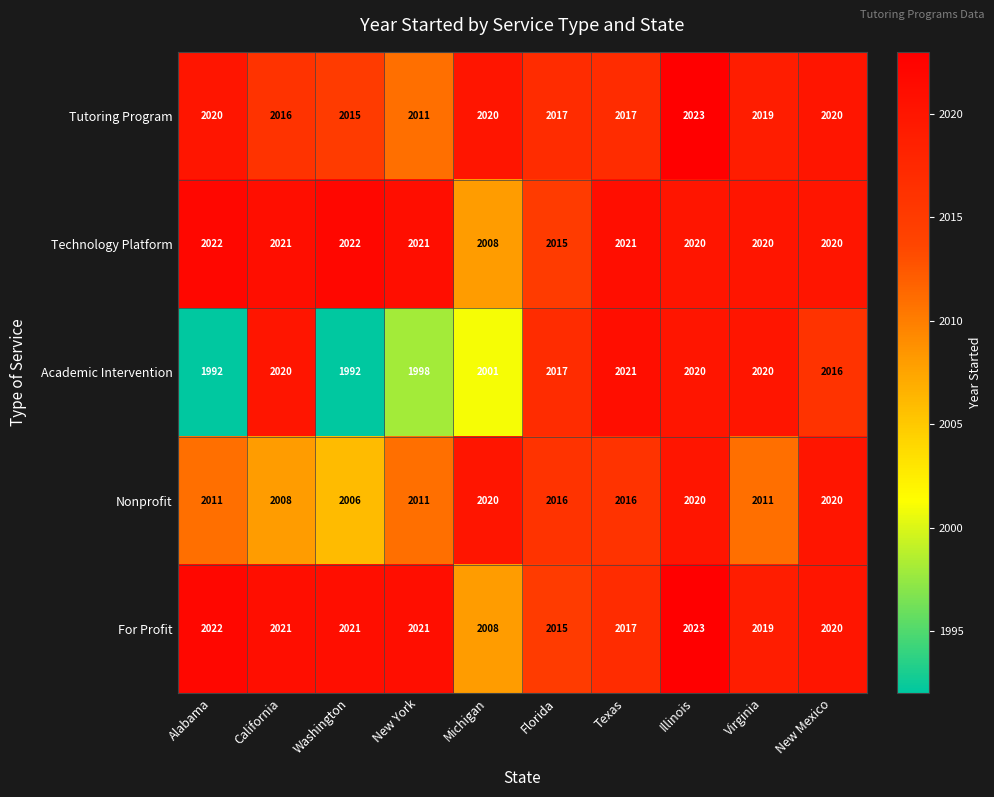

The Academic Intervention series shows 2017 at Florida. True or false?

True